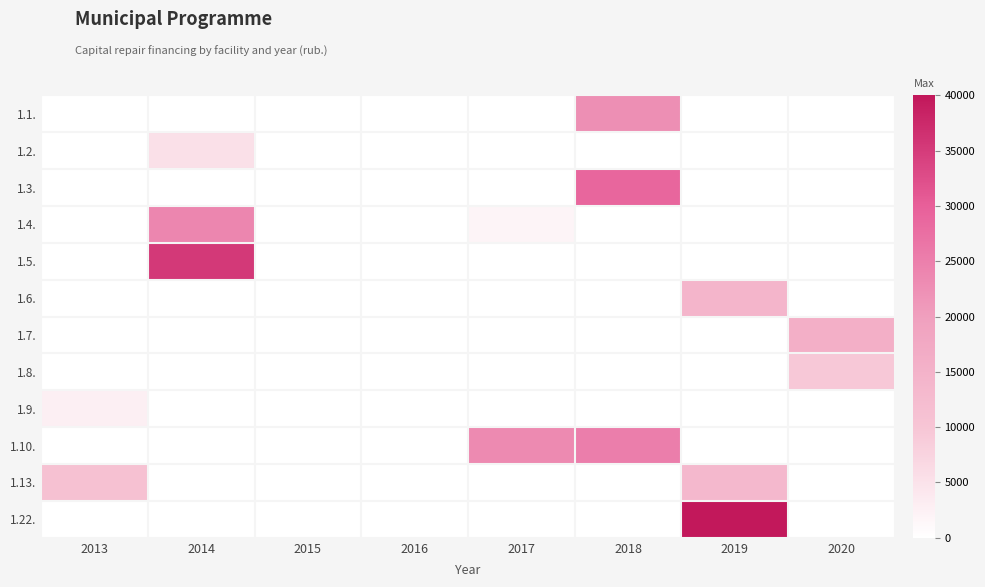

Reading left to right, extract all data points from this chart.

1.1.: 2013=0.0	2014=0.0	2015=0.0	2016=0.0	2017=0.0	2018=22616.5	2019=0.0	2020=0.0
1.2.: 2013=0.0	2014=5316.8	2015=0.0	2016=0.0	2017=0.0	2018=0.0	2019=0.0	2020=0.0
1.3.: 2013=0.0	2014=0.0	2015=0.0	2016=0.0	2017=0.0	2018=29054.2	2019=0.0	2020=0.0
1.4.: 2013=0.0	2014=24043.9	2015=0.0	2016=0.0	2017=1733.6	2018=0.0	2019=0.0	2020=0.0
1.5.: 2013=0.0	2014=35192.3	2015=0.0	2016=0.0	2017=0.0	2018=0.0	2019=0.0	2020=0.0
1.6.: 2013=0.0	2014=0.0	2015=0.0	2016=0.0	2017=0.0	2018=0.0	2019=14117.6	2020=0.0
1.7.: 2013=0.0	2014=0.0	2015=0.0	2016=0.0	2017=0.0	2018=0.0	2019=0.0	2020=15764.1
1.8.: 2013=0.0	2014=0.0	2015=0.0	2016=0.0	2017=0.0	2018=0.0	2019=0.0	2020=9458.6
1.9.: 2013=2705.0	2014=0.0	2015=0.0	2016=0.0	2017=0.0	2018=0.0	2019=0.0	2020=0.0
1.10.: 2013=0.0	2014=0.0	2015=0.0	2016=0.0	2017=23345.2	2018=25286.5	2019=0.0	2020=0.0
1.13.: 2013=10965.0	2014=0.0	2015=0.0	2016=0.0	2017=0.0	2018=0.0	2019=13334.0	2020=0.0
1.22.: 2013=0.0	2014=0.0	2015=0.0	2016=0.0	2017=0.0	2018=0.0	2019=40000.0	2020=0.0